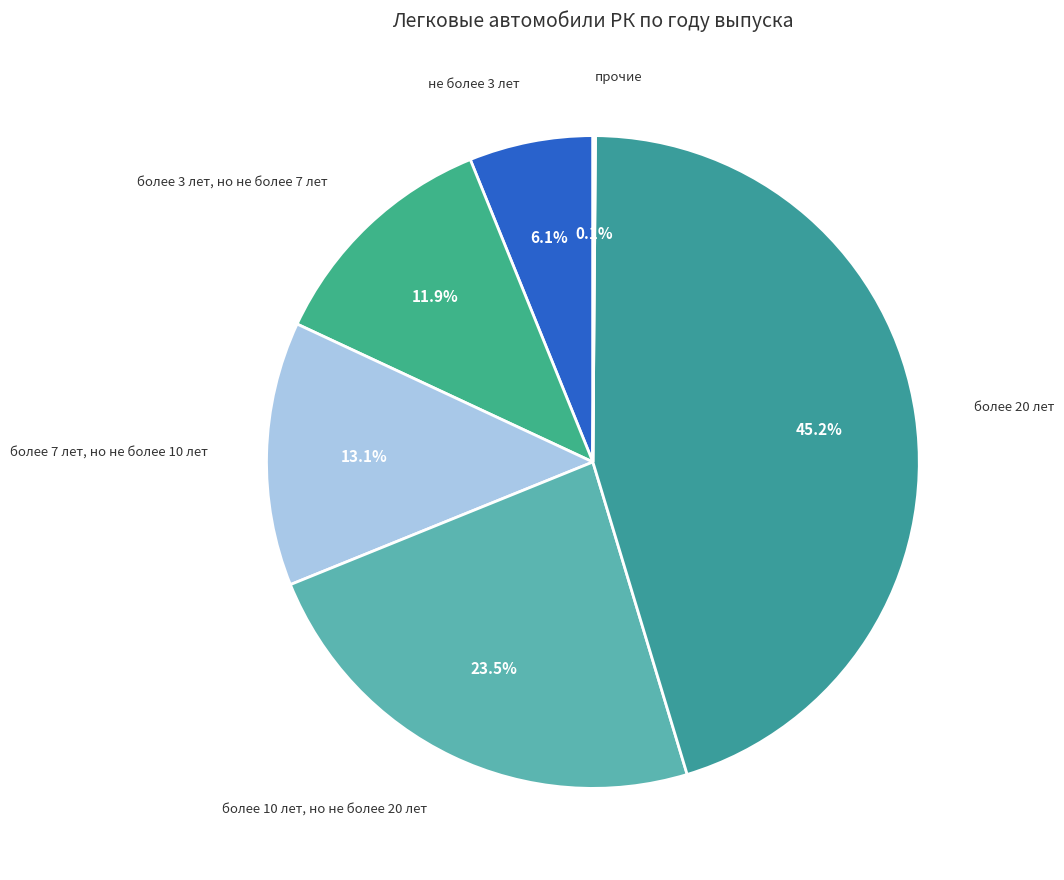

Which slice is the largest?

более 20 лет